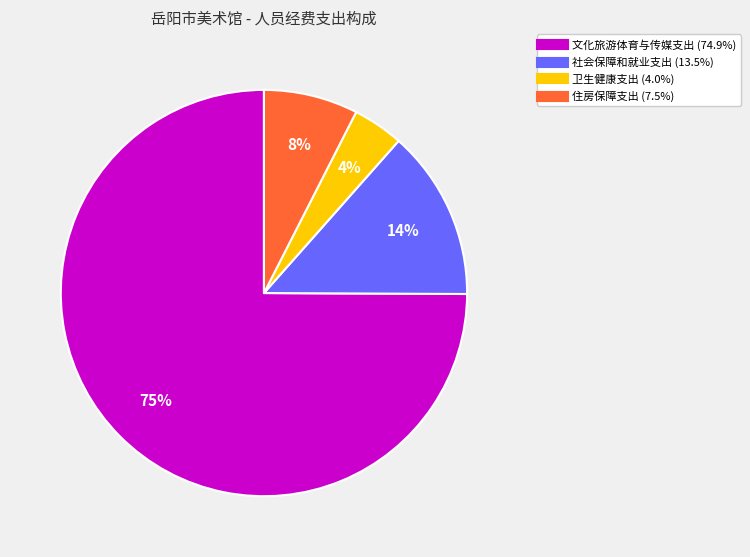

What percentage is the 住房保障支出 slice, to the nearest percent?

8%